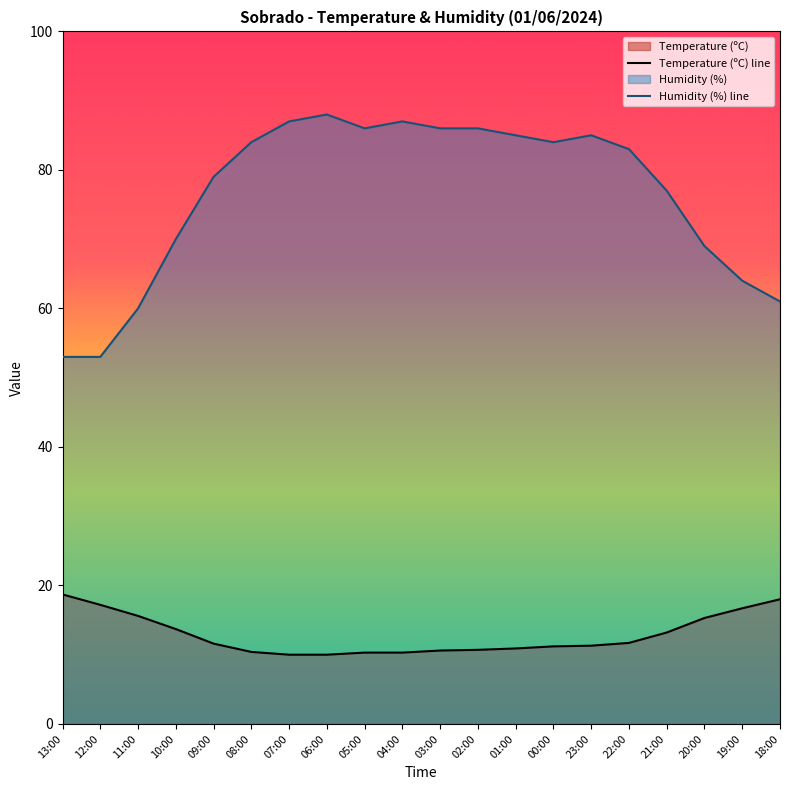

At 13:00, list the series in order from smallest to largest.

Temperature (ºC) line, Humidity (%) line